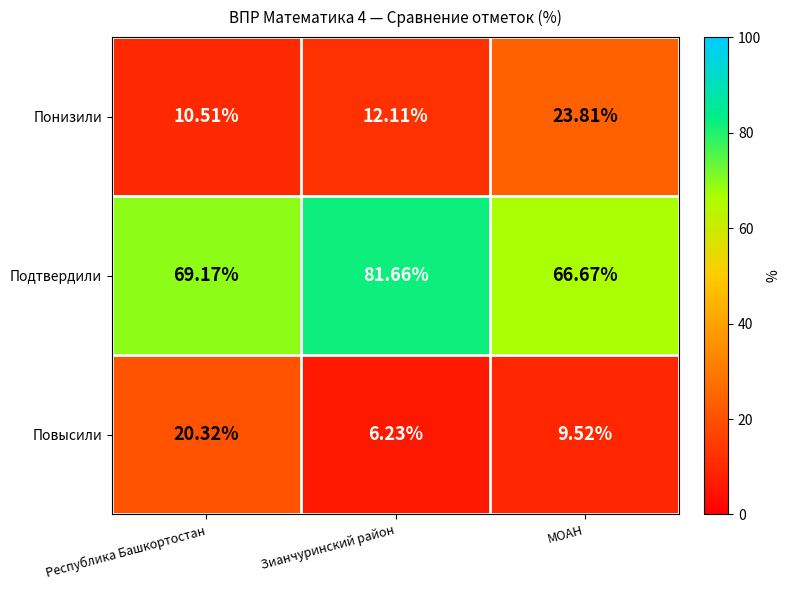

How many categories are shown in the chart?

3